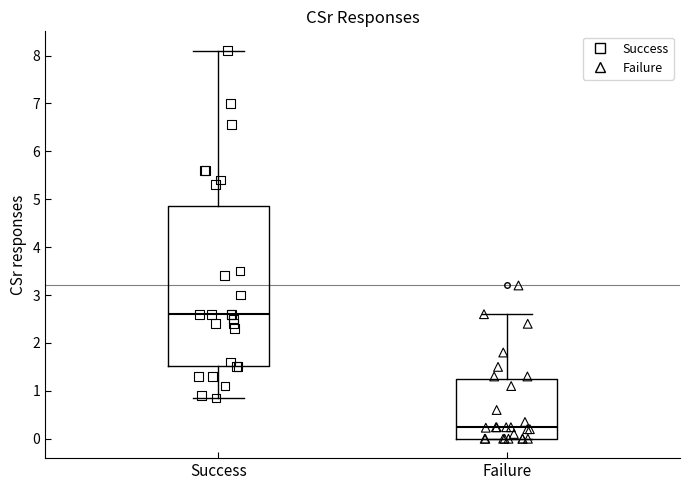

Reading left to right, transcribe this box plot: for each box, give where its median line is, the range the box spans, and where its two whiskers end, as read against the y-axis. The values are not printed on the chart, so give them approximately, as read against the axis.

Success: median 2.6, box 1.5 to 4.9, whiskers 0.9 to 8.1
Failure: median 0.2, box 0.0 to 1.3, whiskers 0.0 to 2.6